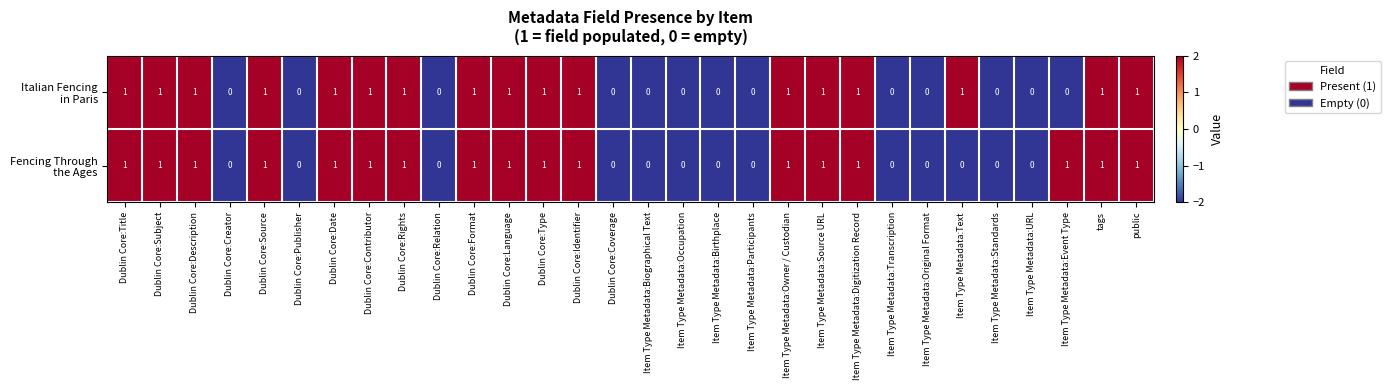

How many distinct data groups are displayed?

2